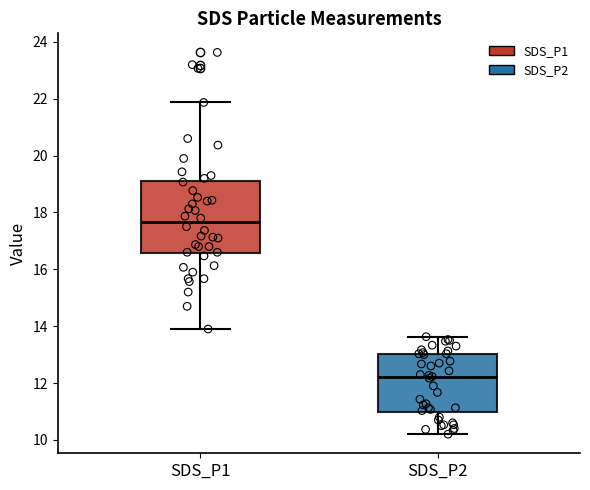

Reading left to right, read every box against the y-axis: the position of its median line, the range the box covers, and the ends of its whiskers. The values are not printed on the chart, so give them approximately, as read against the axis.

SDS_P1: median 17.6, box 16.6 to 19.2, whiskers 14.0 to 21.8
SDS_P2: median 12.2, box 11.0 to 13.0, whiskers 10.2 to 13.6